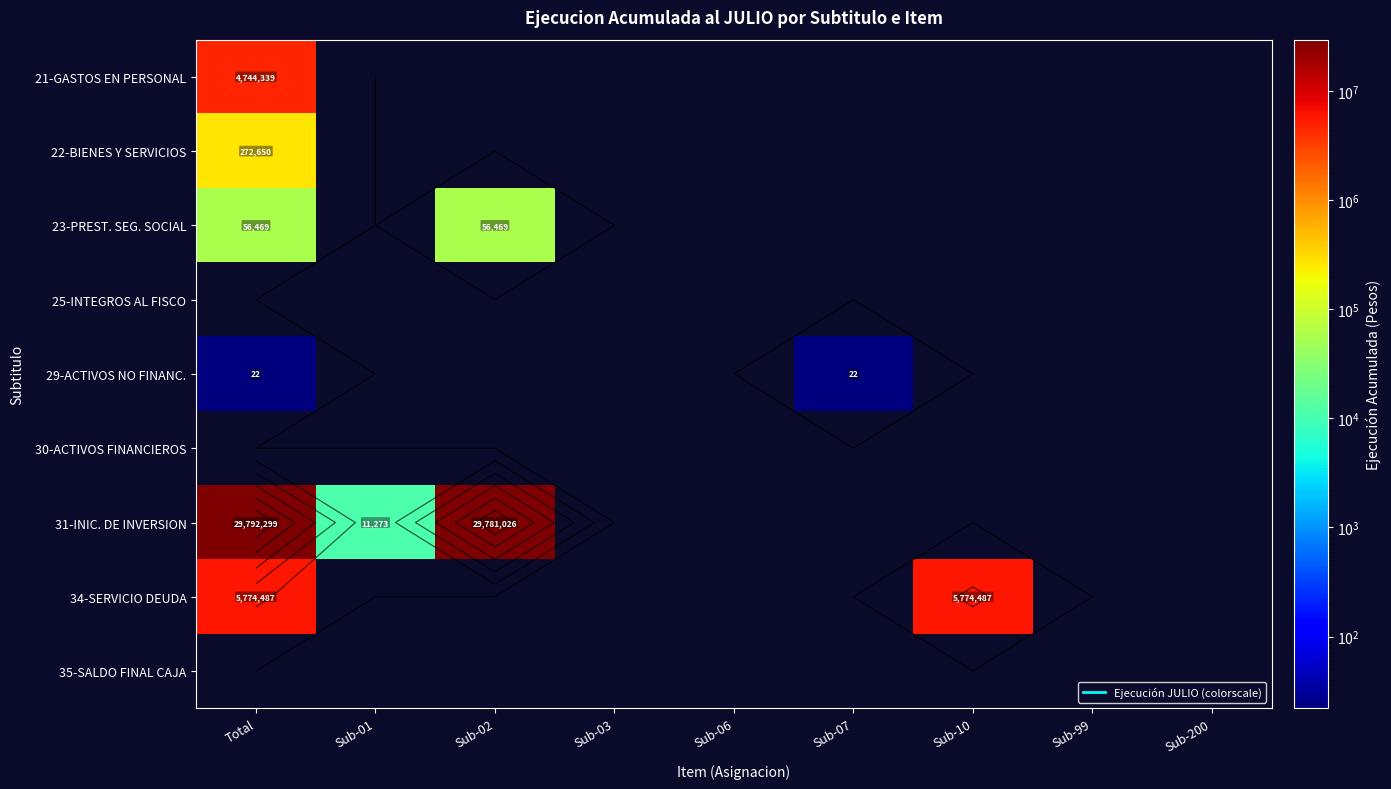

Which series changed the most between Sub-01 and Sub-200?

31-INIC. DE INVERSION